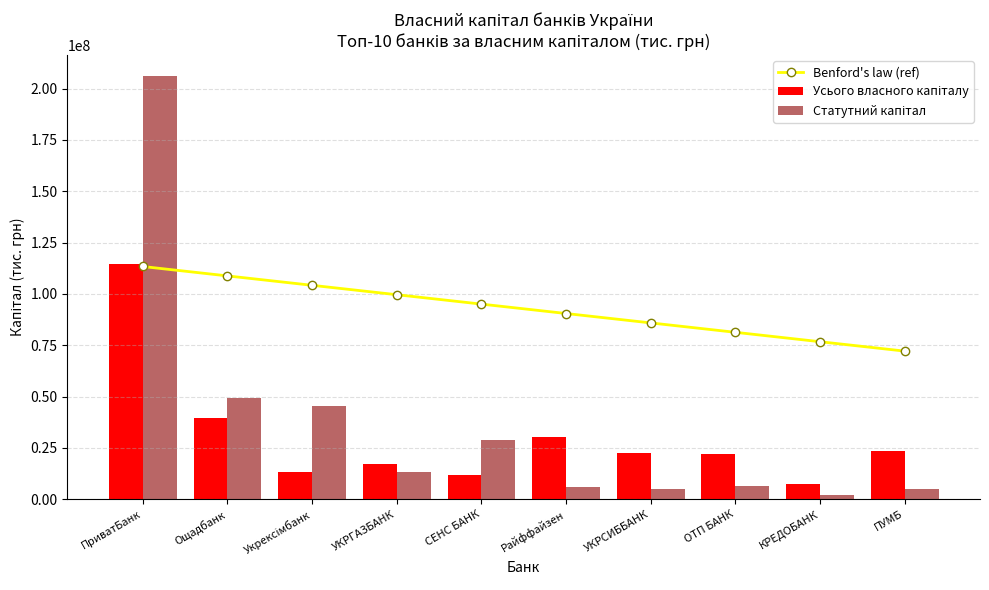

The value of Усього власного капіталу at ПриватБанк is 114741841.0. True or false?

True